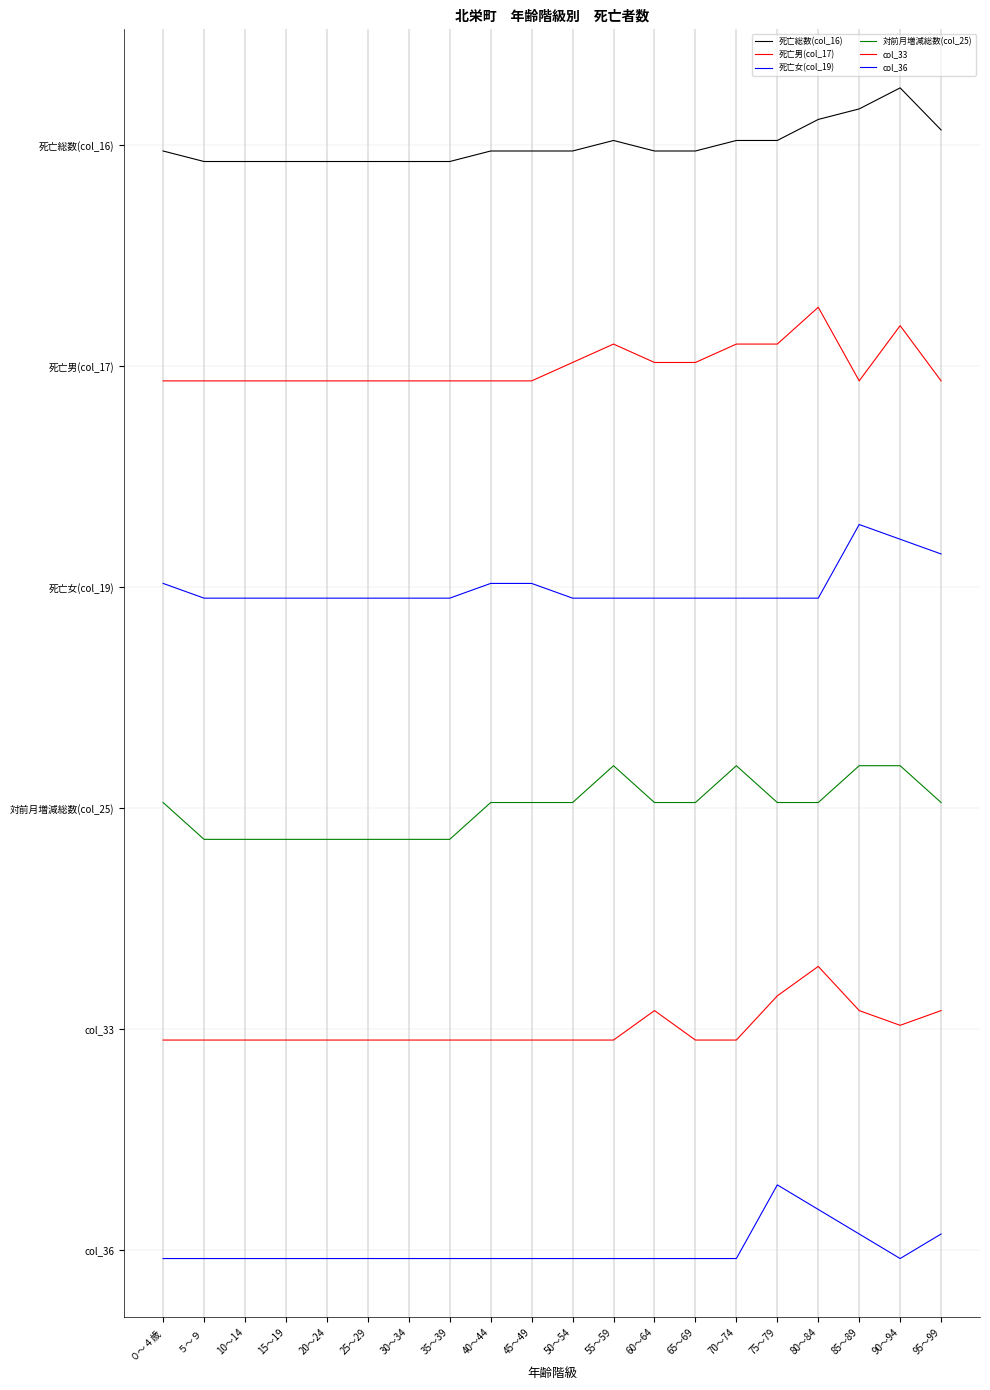

At 35～39, list the series in order from smallest to largest.

col_36, col_33, 対前月増減総数(col_25), 死亡女(col_19), 死亡男(col_17), 死亡総数(col_16)